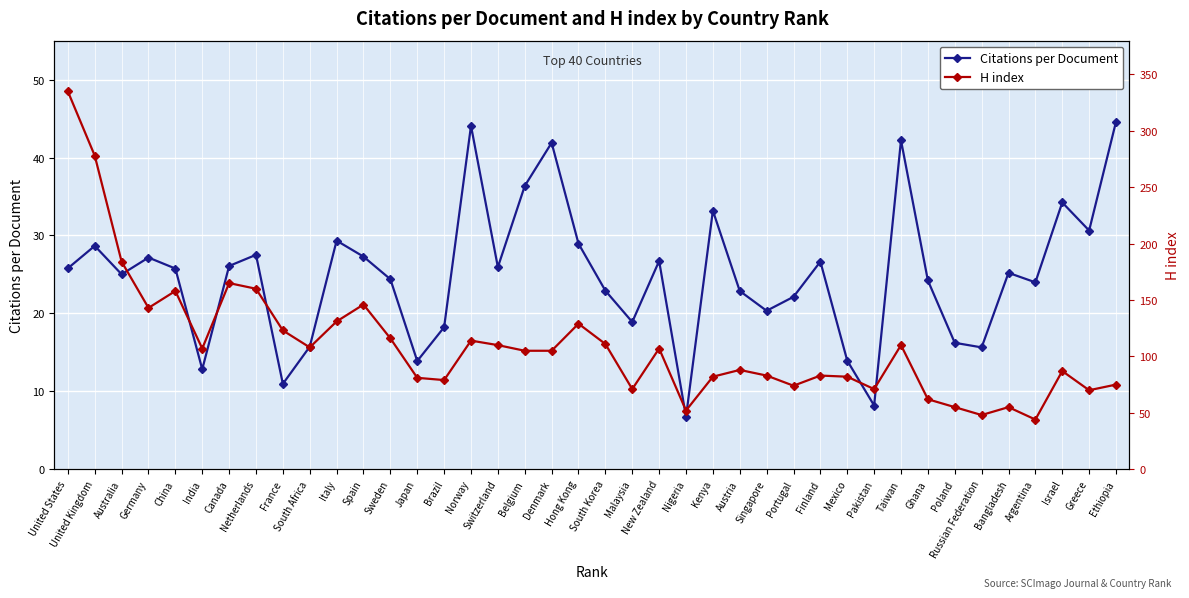

What is the difference between the second highest and minimum values in the Citations per Document series?

37.4